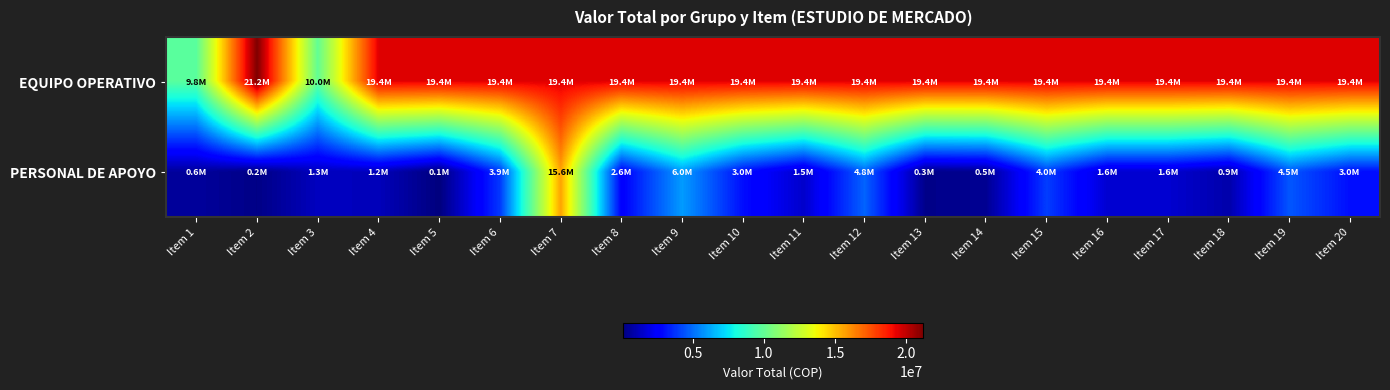

Which label corresponds to the smallest value in the chart?

Item 5